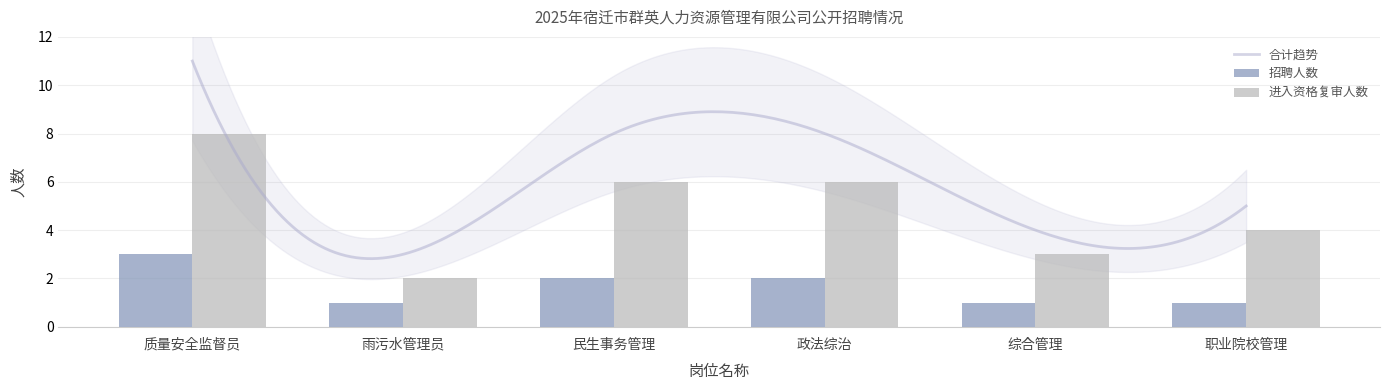

What is the value of the 进入资格复审人数 bar at the 6th from the left?

4